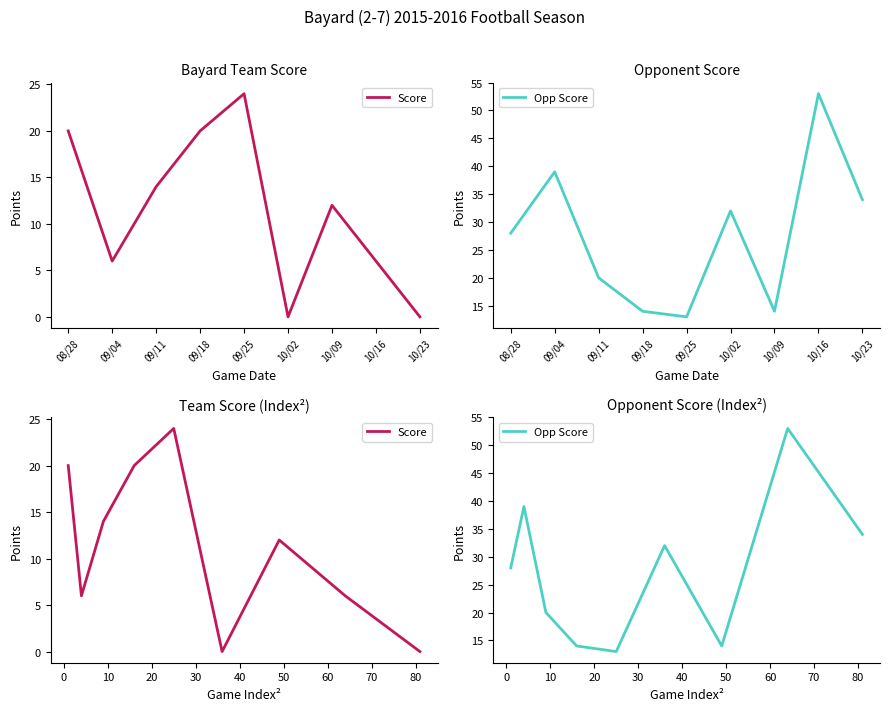

How many values in the Score series are below 12?

4